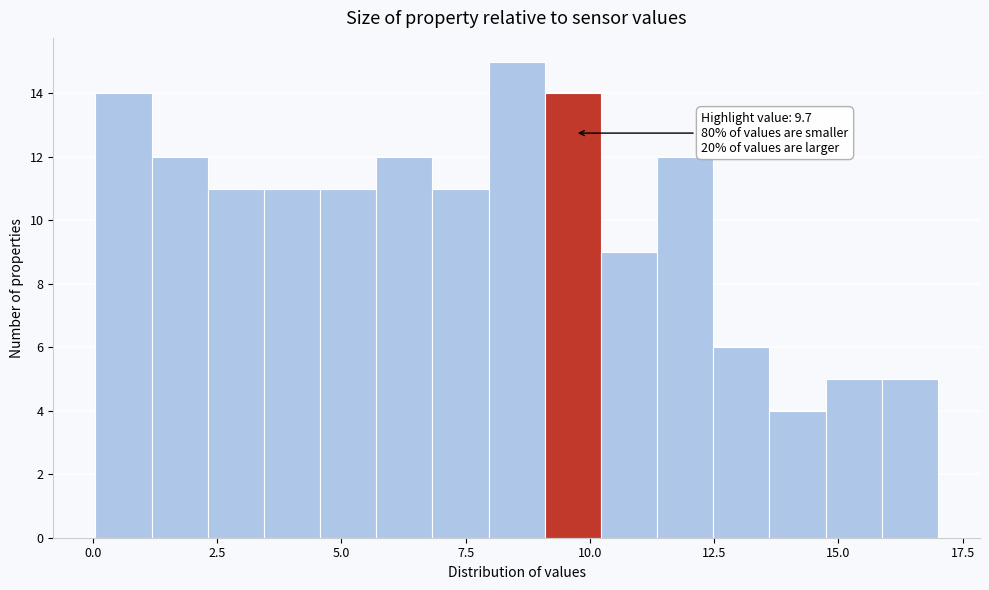

Read against the x-axis, roughly where is the centre of the tallest bar?

8.5